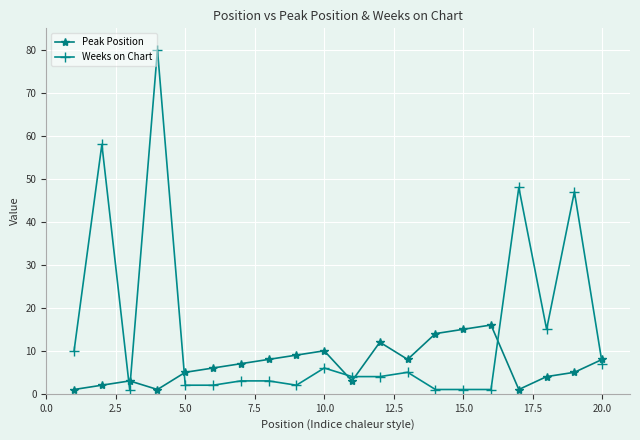

What is the sum of all Weeks on Chart values?

300